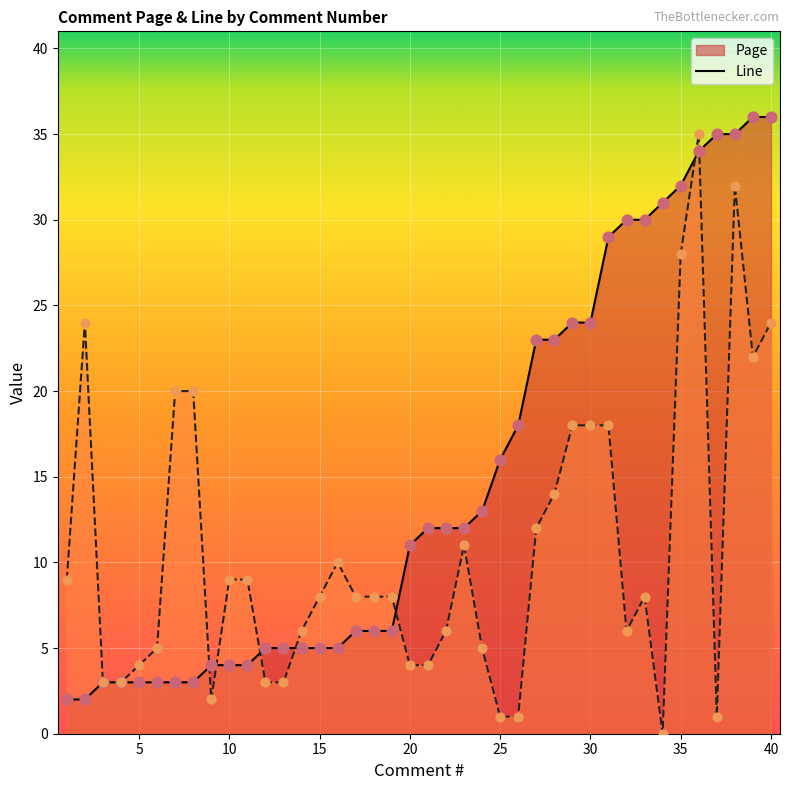

Which series has the largest Y range (max minus min)?

Line